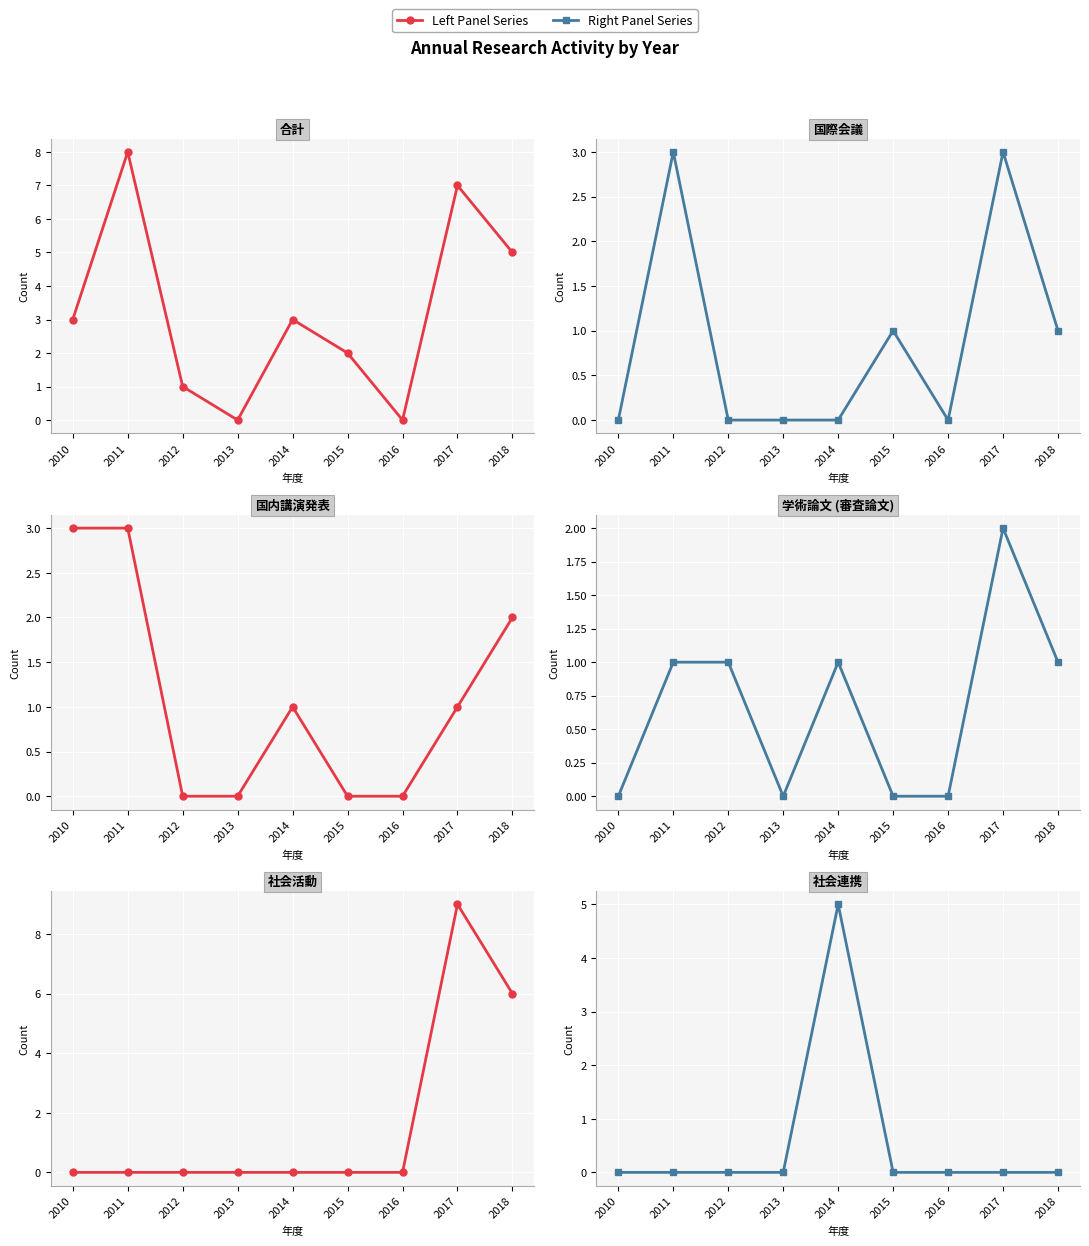

How many values in 著作.合計 are above zero?

7